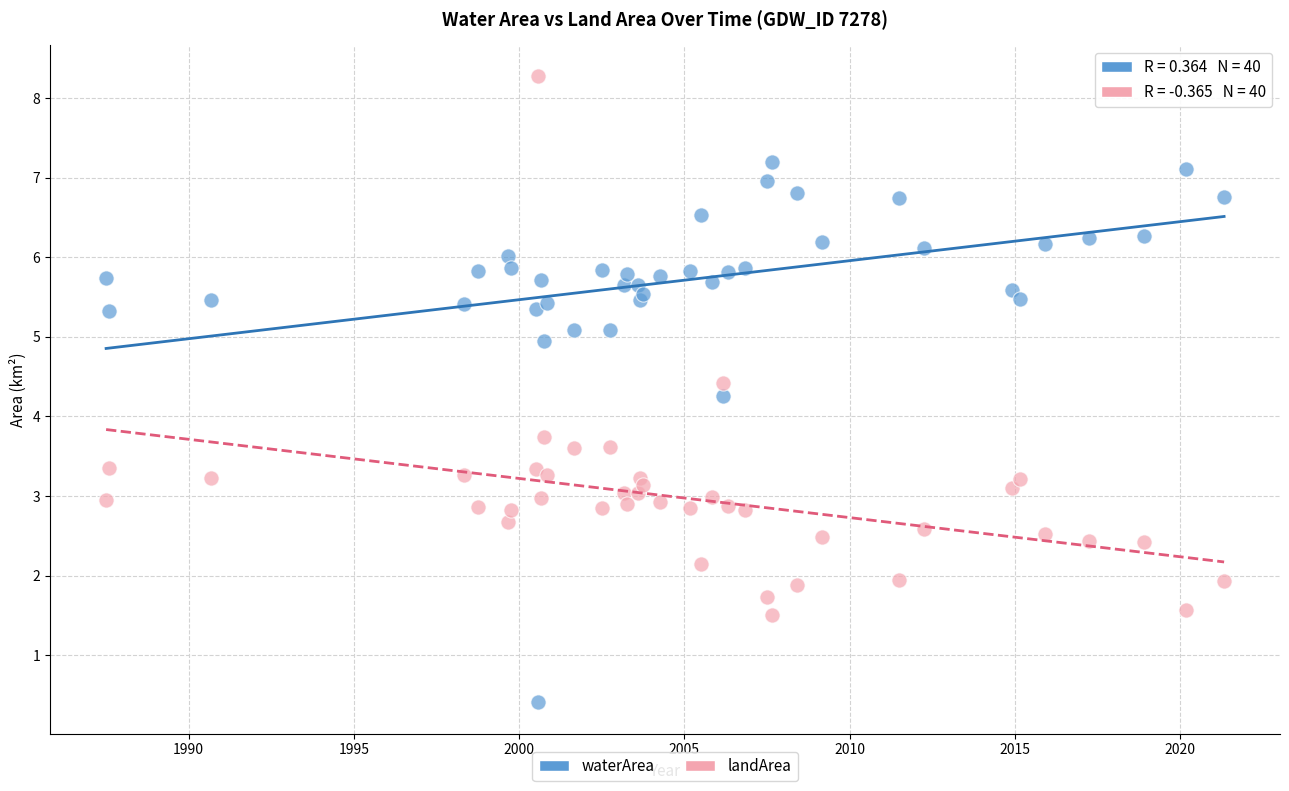

Which series contains the highest Y value?

landArea